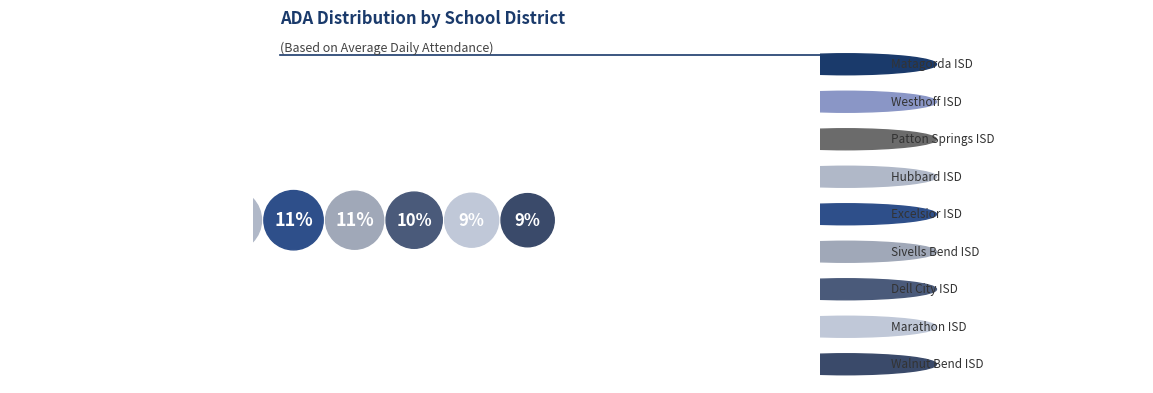

Combined, do Walnut Bend ISD and Matagorda ISD account for over 50%?

No